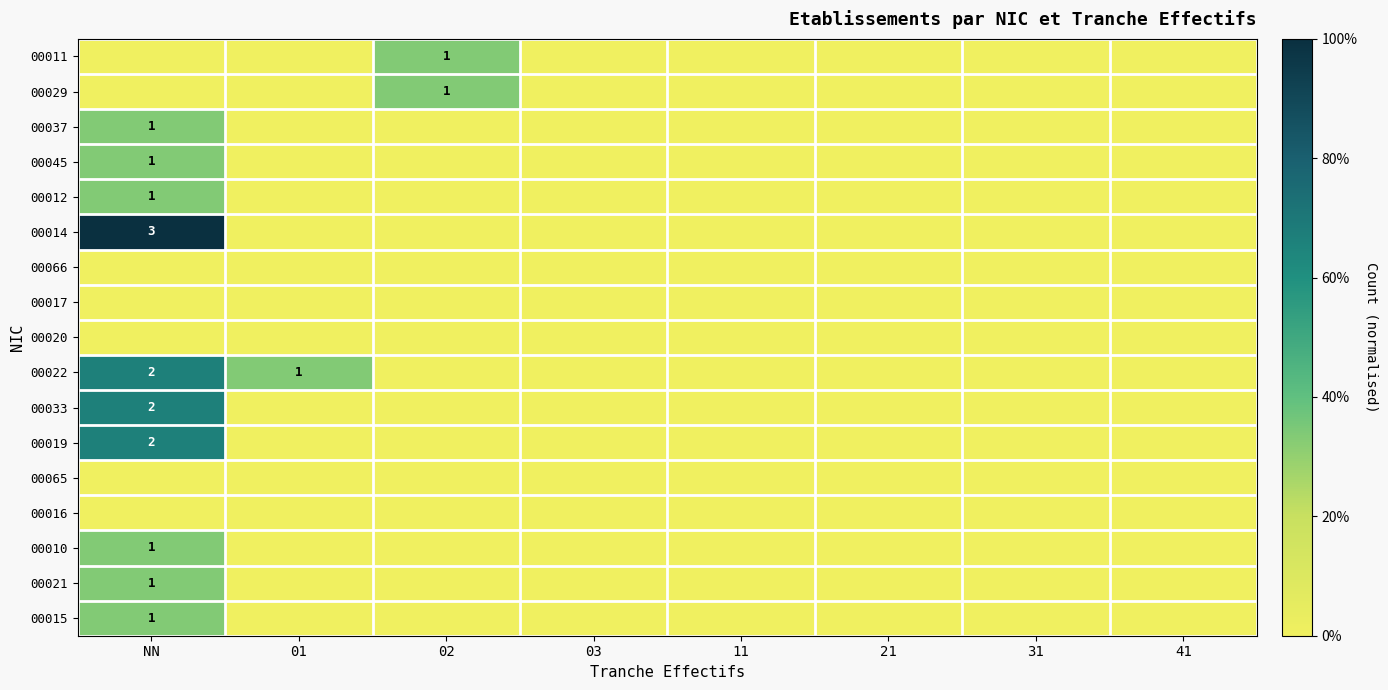

At 31, list the series in order from smallest to largest.

00011, 00029, 00037, 00045, 00012, 00014, 00066, 00017, 00020, 00022, 00033, 00019, 00065, 00016, 00010, 00021, 00015